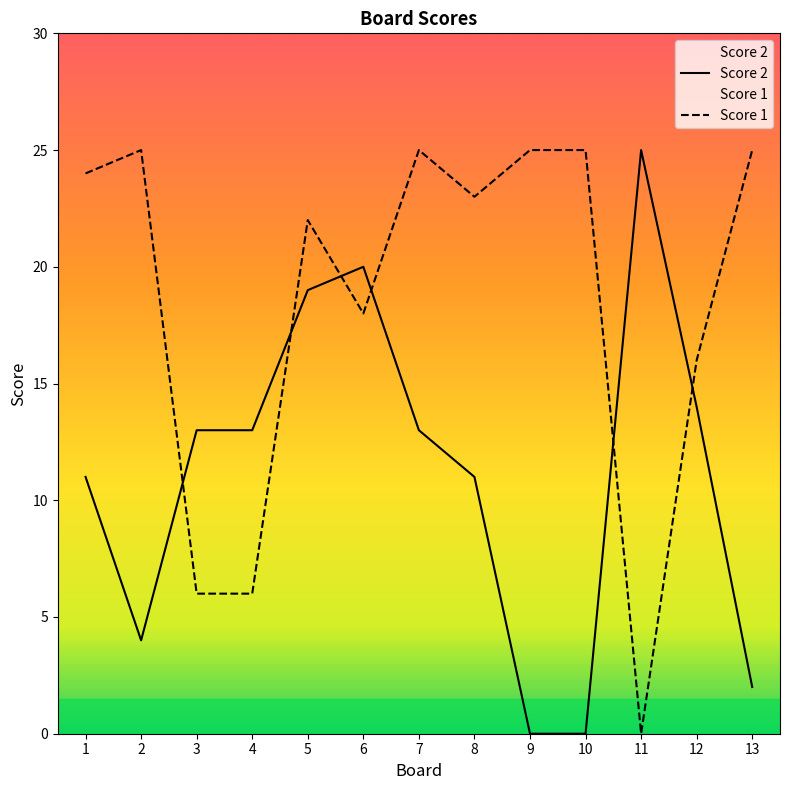

The Score 1 series shows -12 at 11. True or false?

False